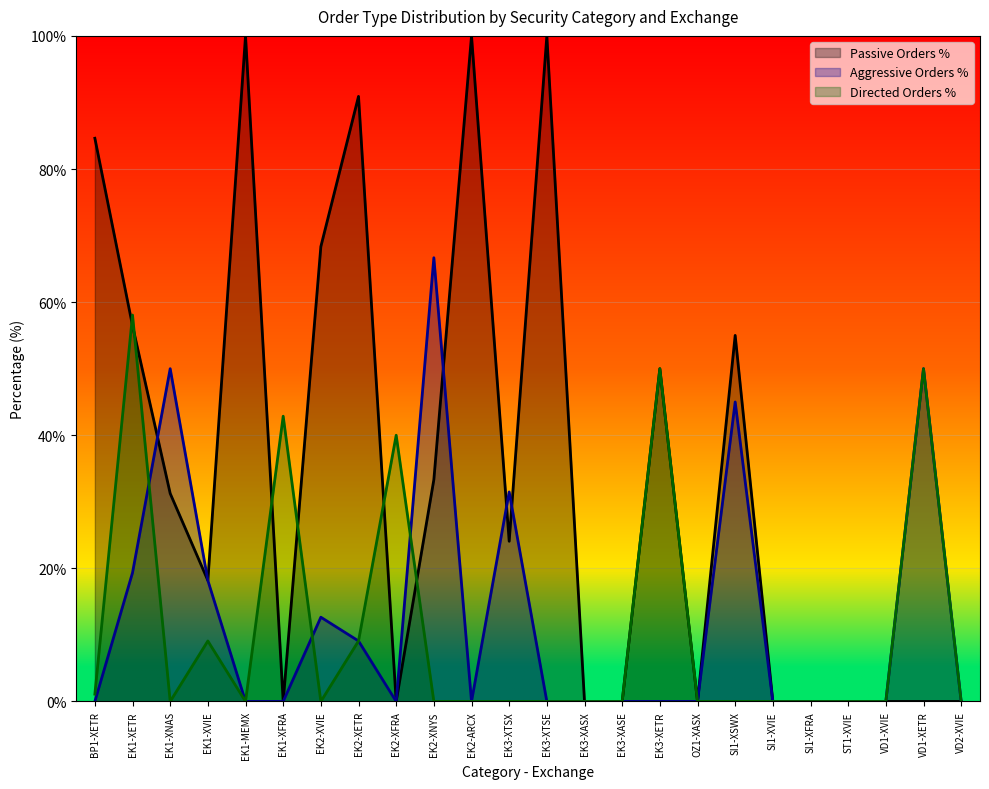

How many times do Passive Orders % and Directed Orders % cross each other?

6